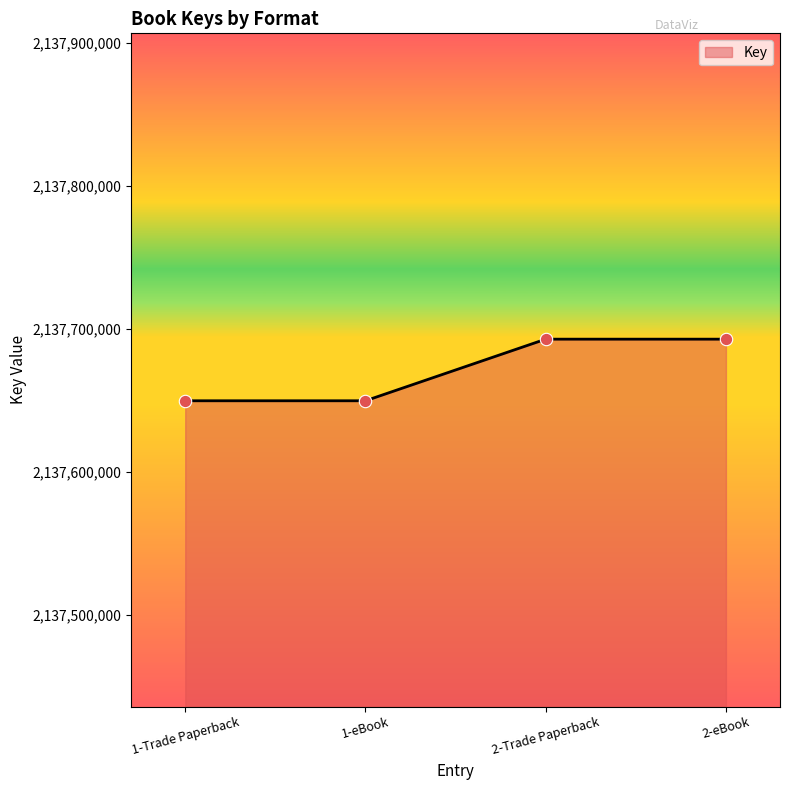

Between 2-Trade Paperback and 1-eBook, which is larger?

2-Trade Paperback